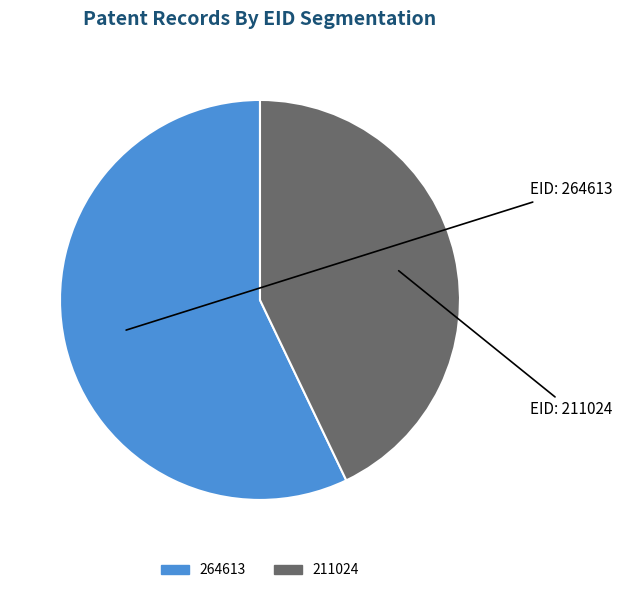

Is there a majority slice in this chart?

Yes